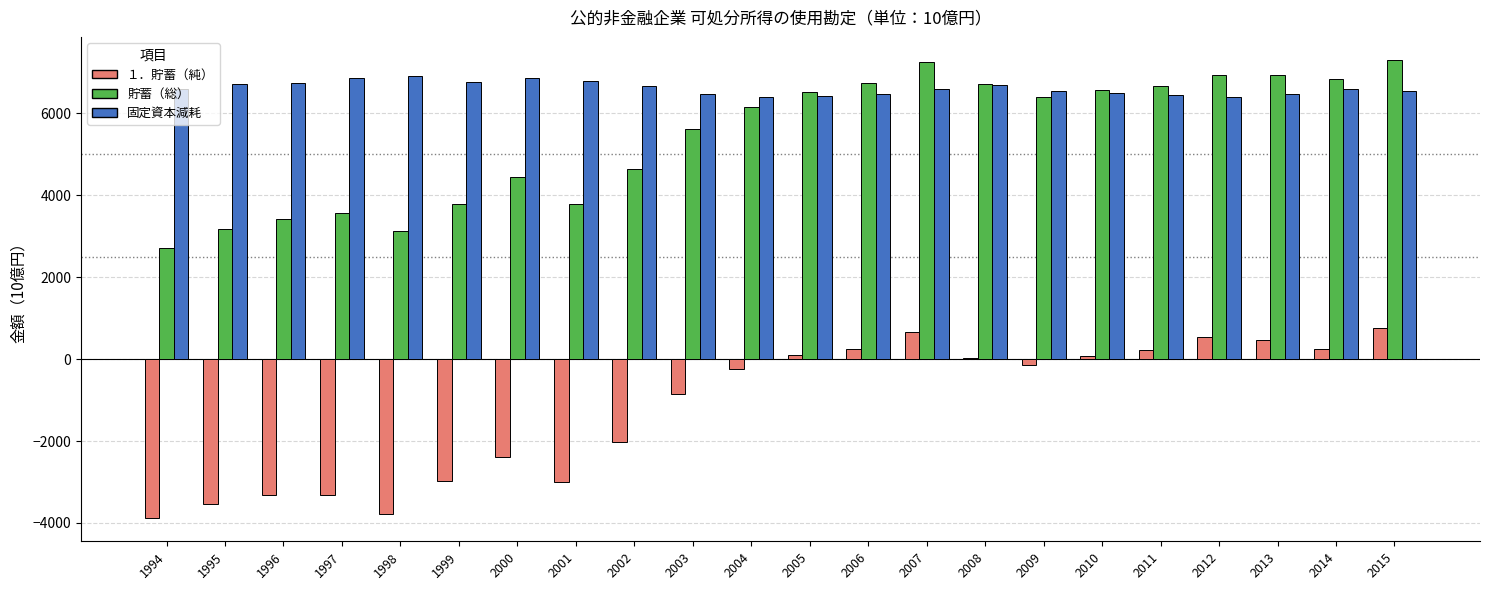

What is the approximate value of １．貯蓄（純） at 2013?

454.0